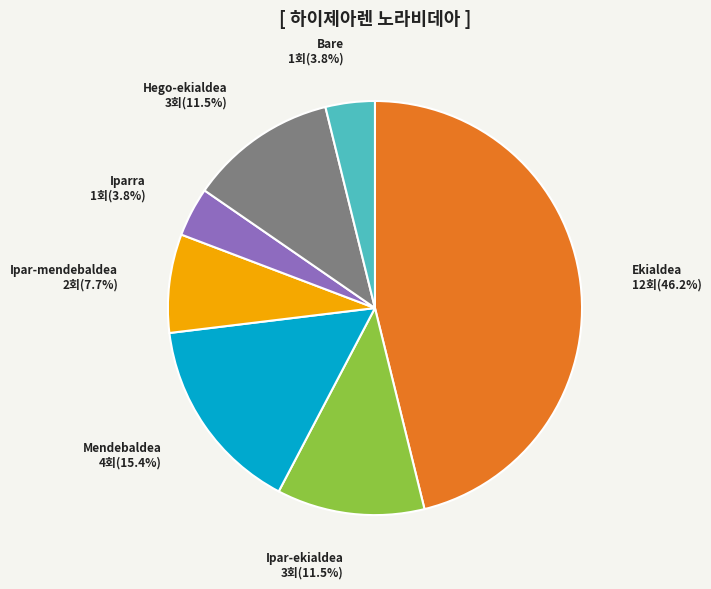

Is there a majority slice in this chart?

No